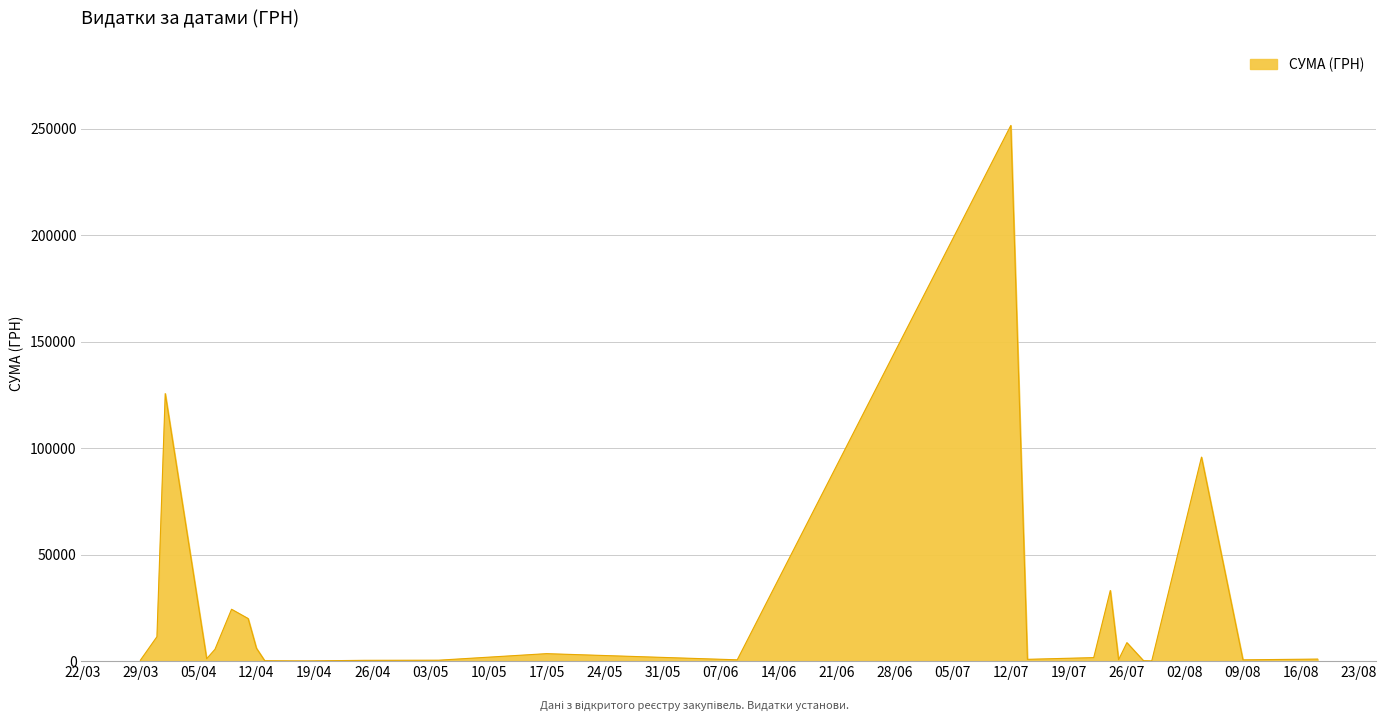

Which label corresponds to the largest value in the chart?

12/07